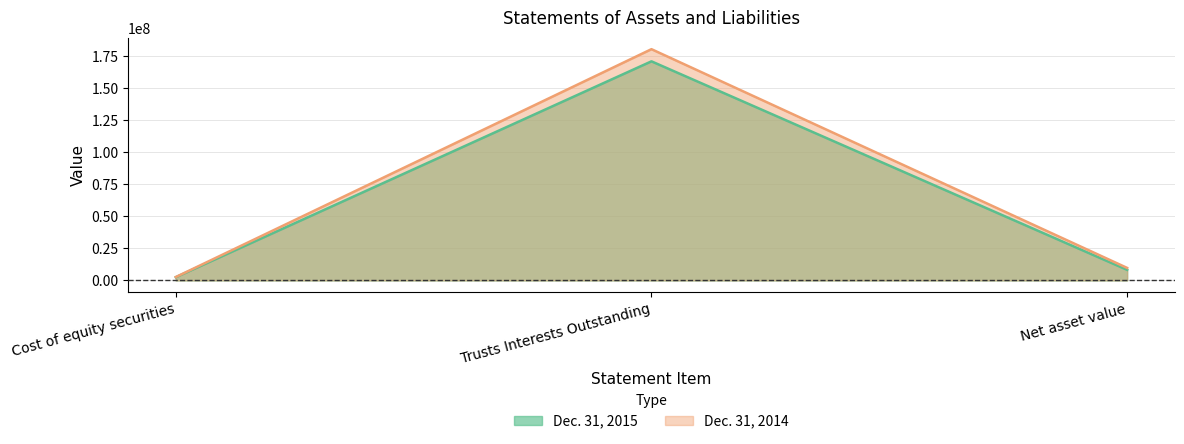

The value of Dec. 31, 2015 at Trusts Interests Outstanding is 226335885. True or false?

False